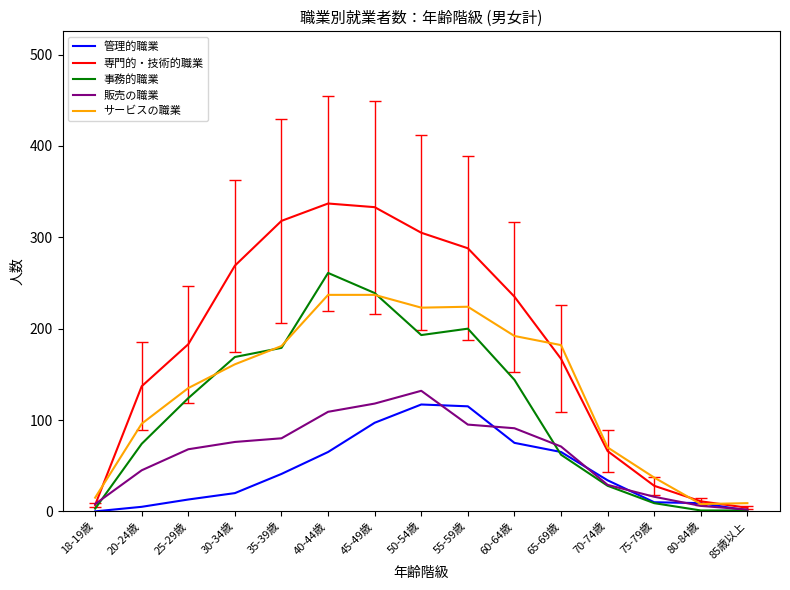

True or false: 事務的職業 has a value of 252 at 60-64歳.

False